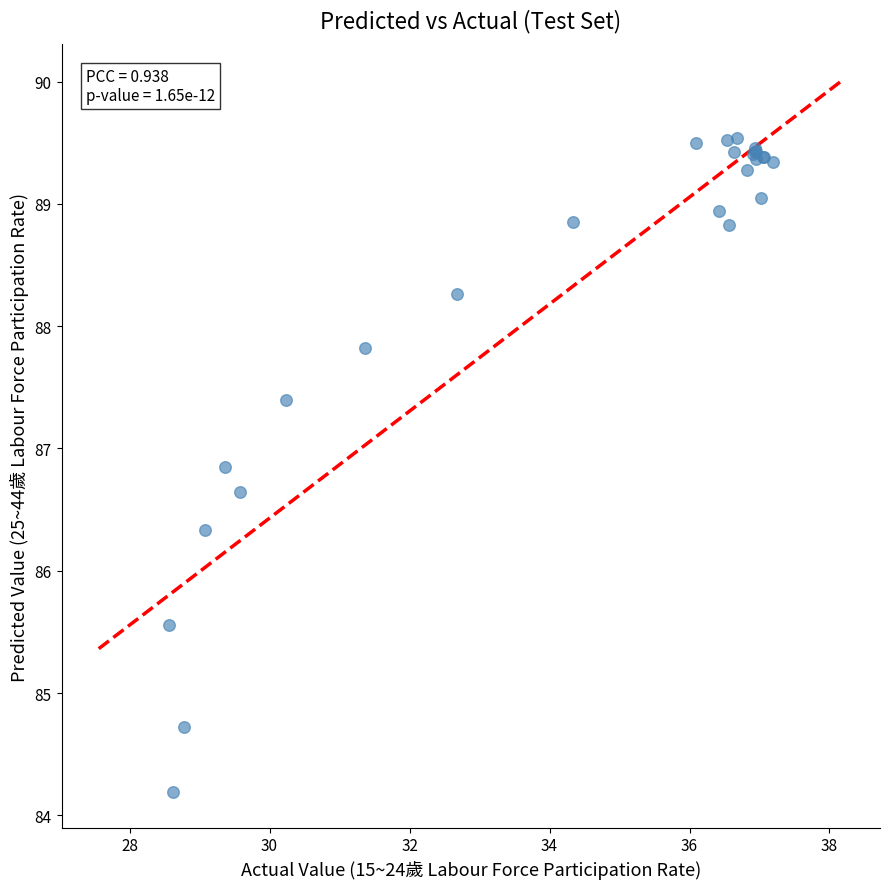

What Y value in the scatter plot is closest to 86?

86.3